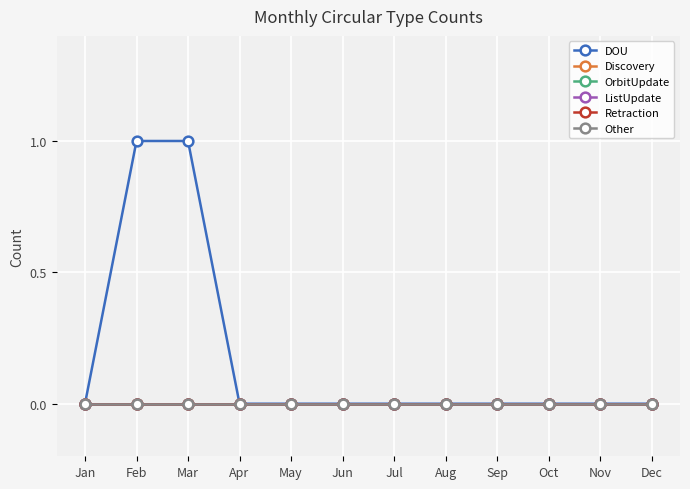

Does the chart have visible grid lines?

Yes